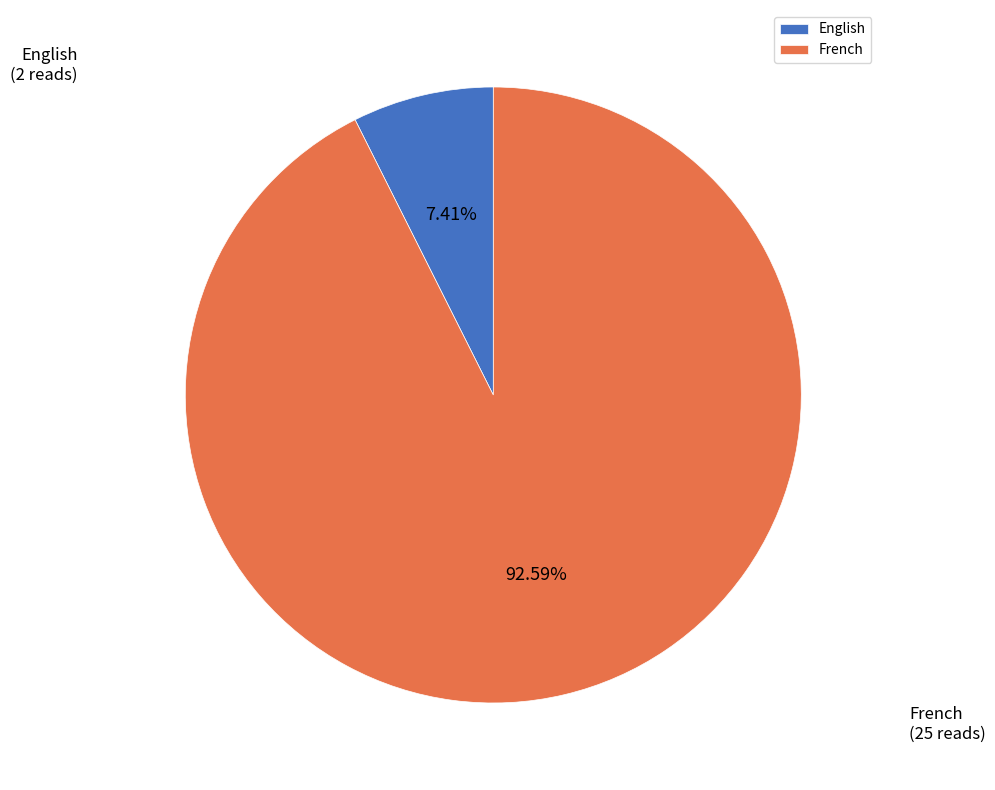

Which slice represents more than half of the pie?

French